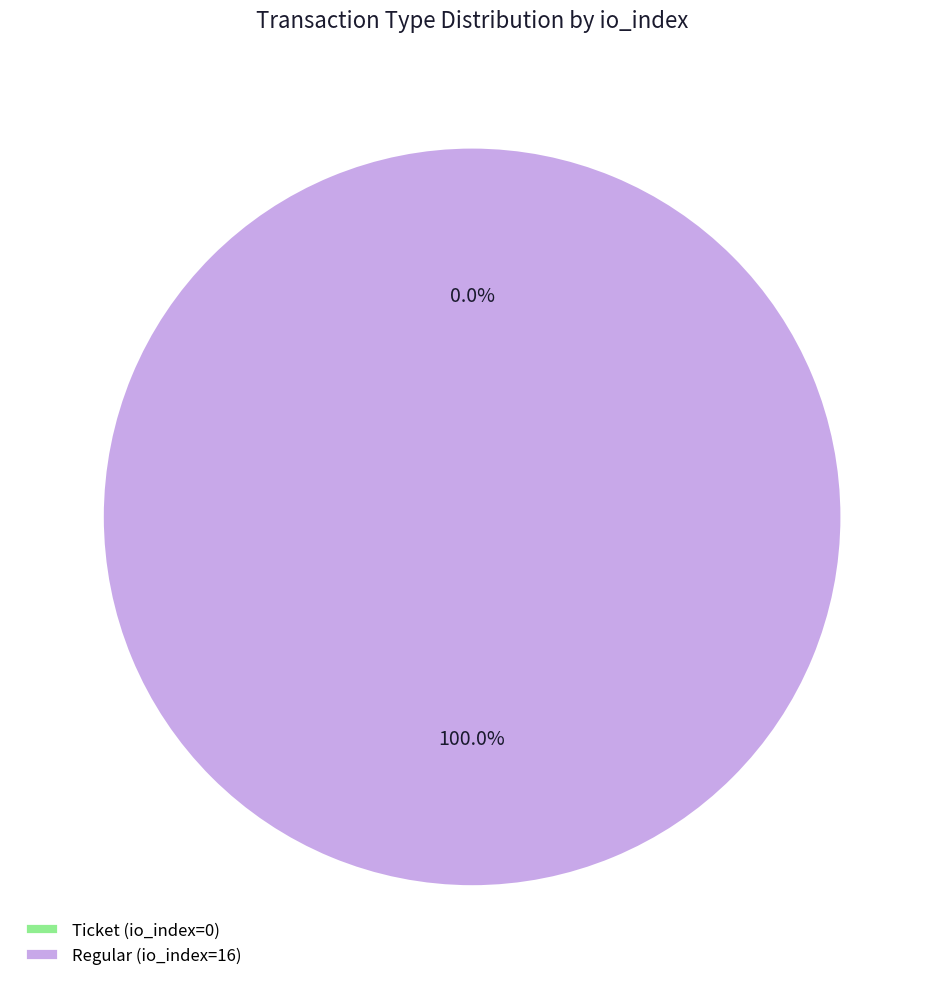

Which has a higher value, Ticket or Regular?

Regular